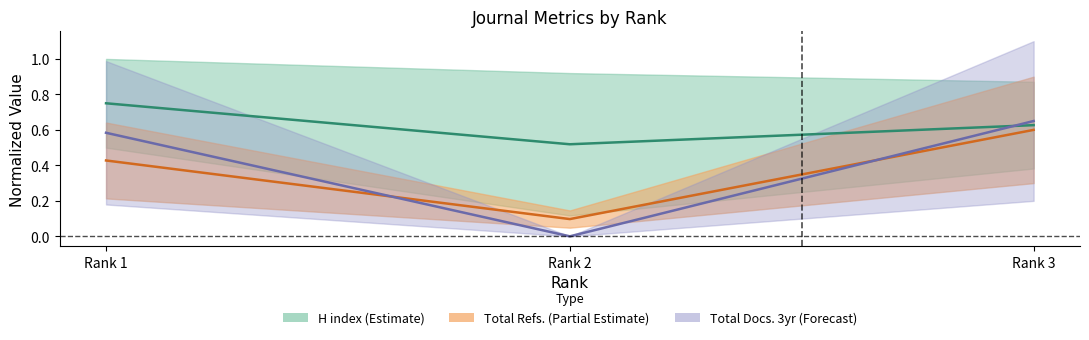

List the labels in order of H index mid value, smallest first.

Rank 2, Rank 3, Rank 1